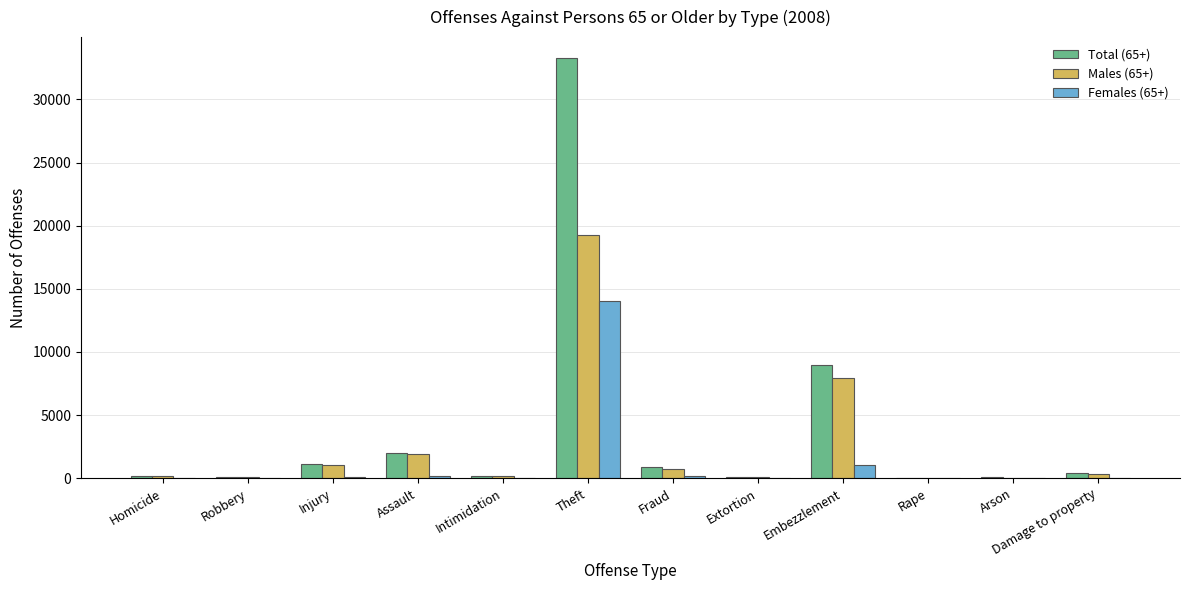

Is it true that Total (65+) equals 1112 at Injury?

True